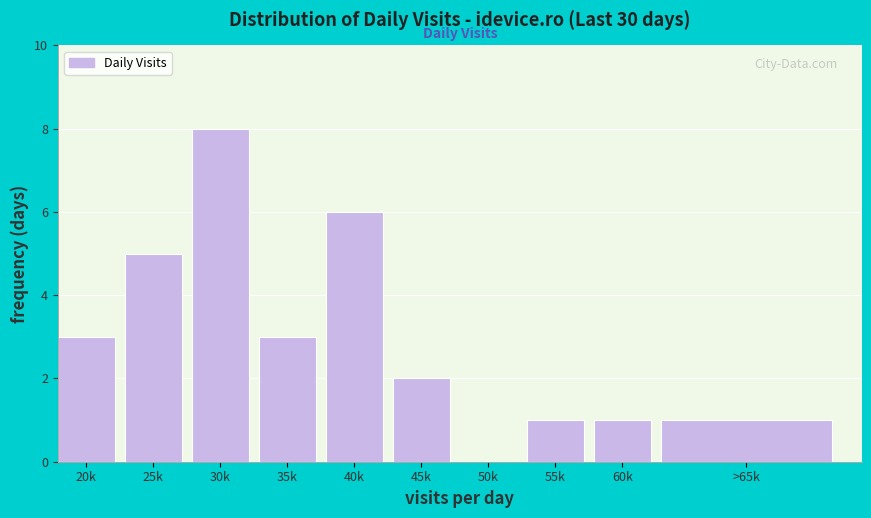

Reading left to right, transcribe all the data shown in this chart.

20k=3	25k=5	30k=8	35k=3	40k=6	45k=2	50k=0	55k=1	60k=1	>65k=1